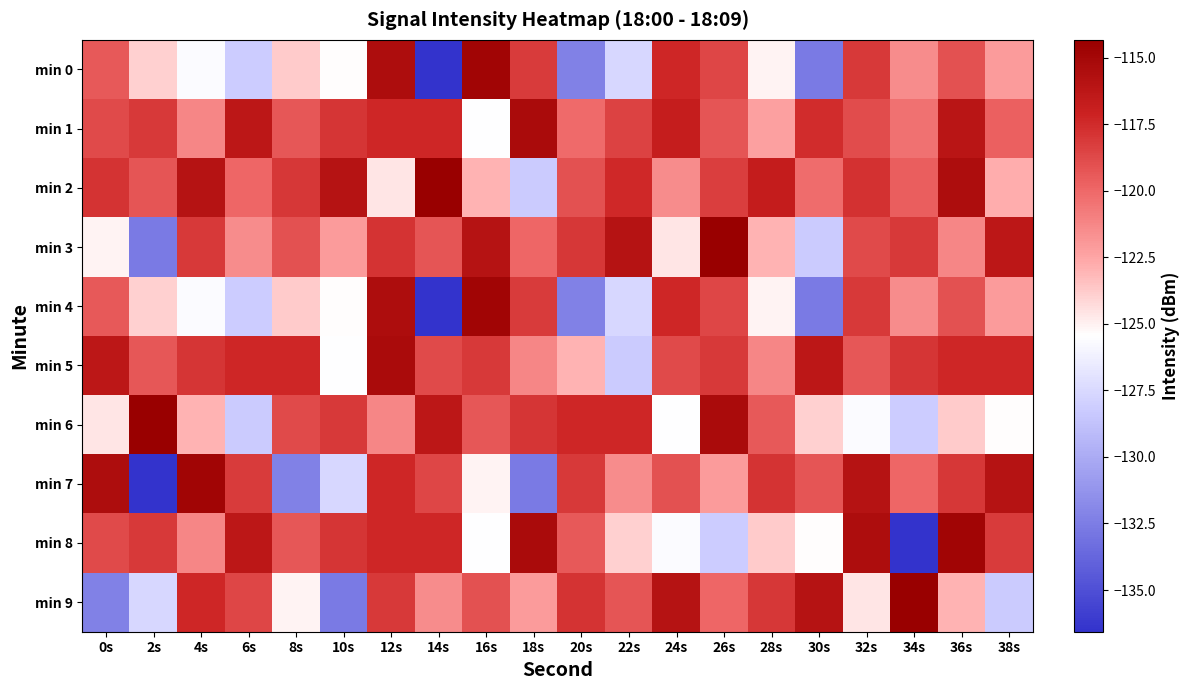

What is the greatest value displayed?

-114.3